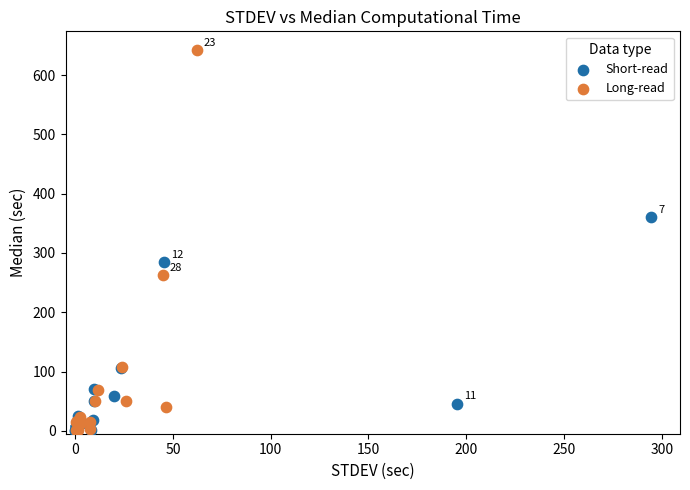

Which series has the widest spread of Y values?

Long-read